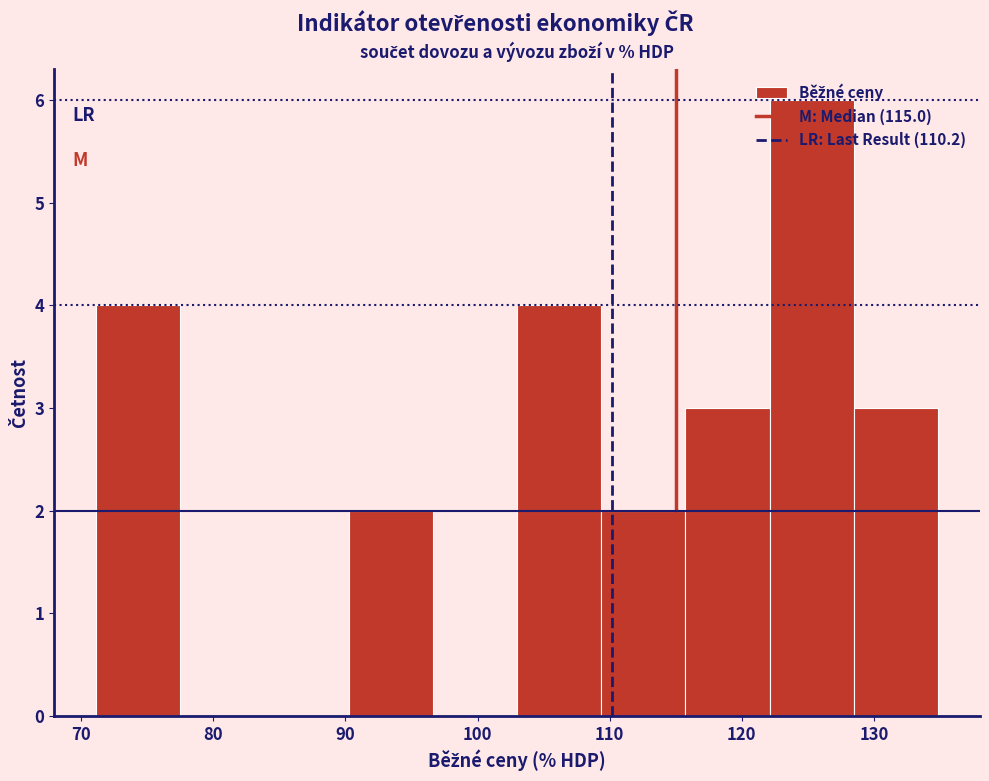

Over which range of the x-axis is the bar tallest?

122 to 128